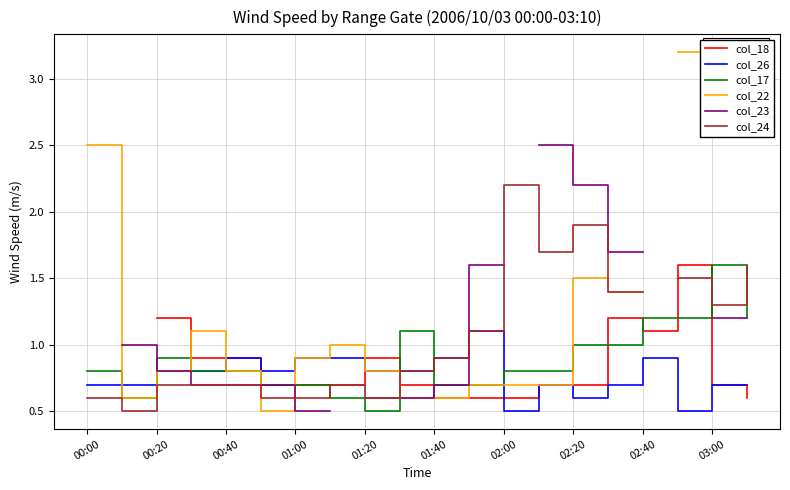

How many lines are shown in the chart?

6